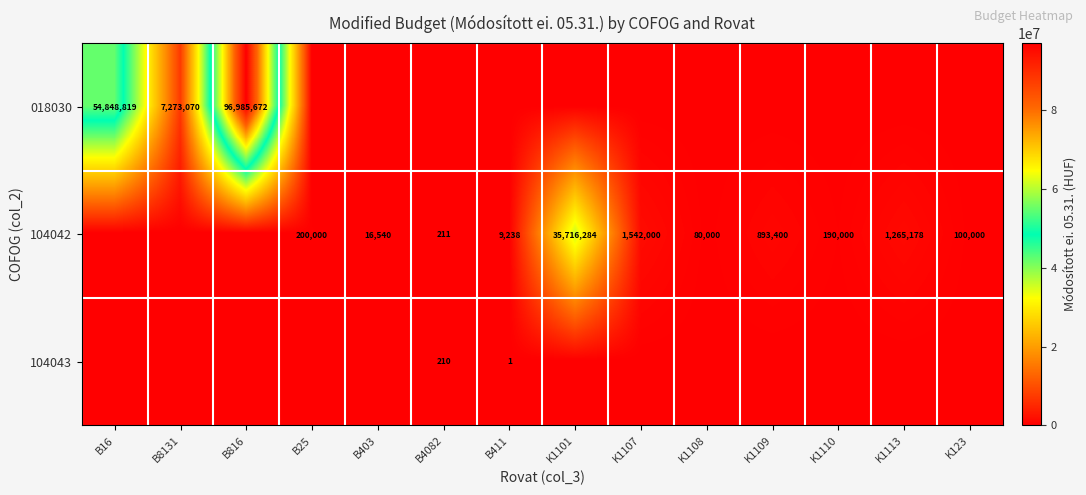

Which has a higher value, B411 or B816?

B816